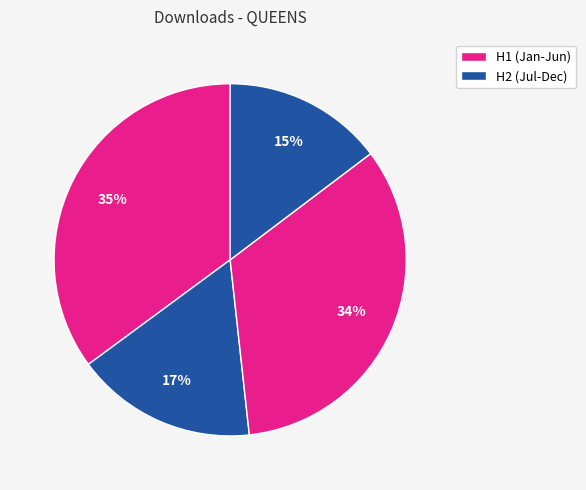

Does any single category account for the majority?

No